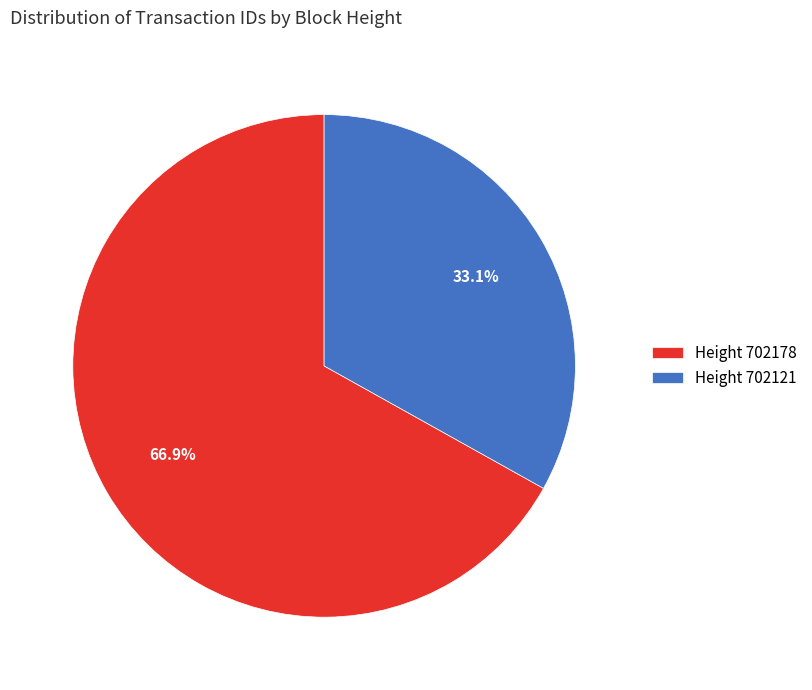

Combined, what portion of the pie is Height 702121 and Height 702178?

100.0%